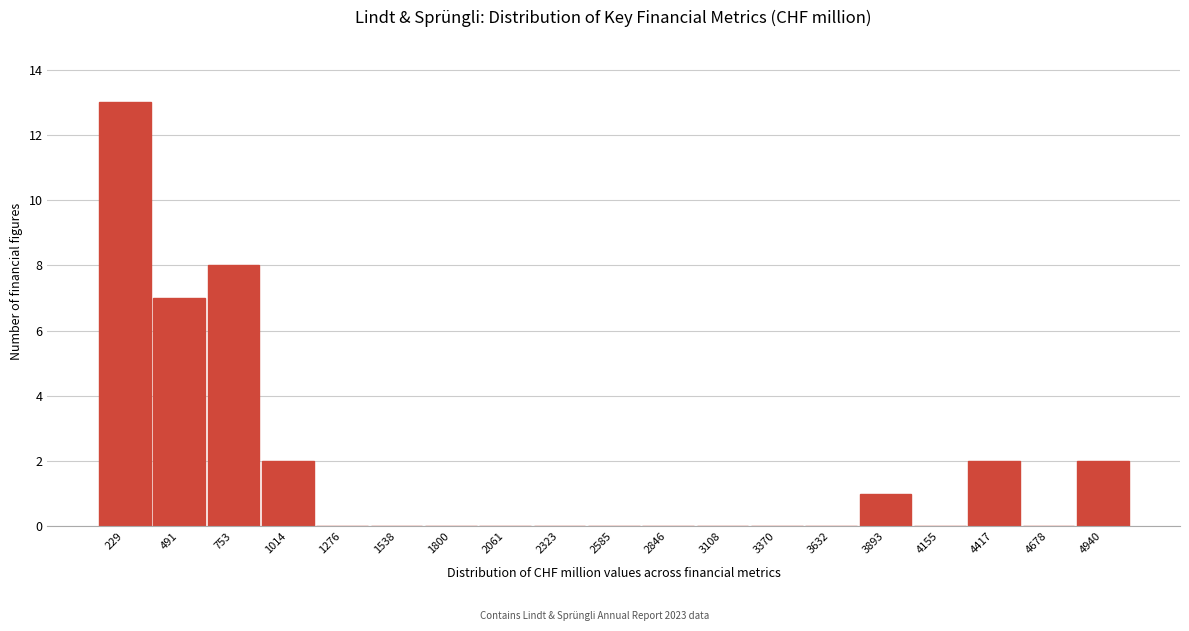

Reading left to right, what are all the values shown in this chart?

229=13	491=7	753=8	1014=2	1276=0	1538=0	1800=0	2061=0	2323=0	2585=0	2846=0	3108=0	3370=0	3632=0	3893=1	4155=0	4417=2	4678=0	4940=2